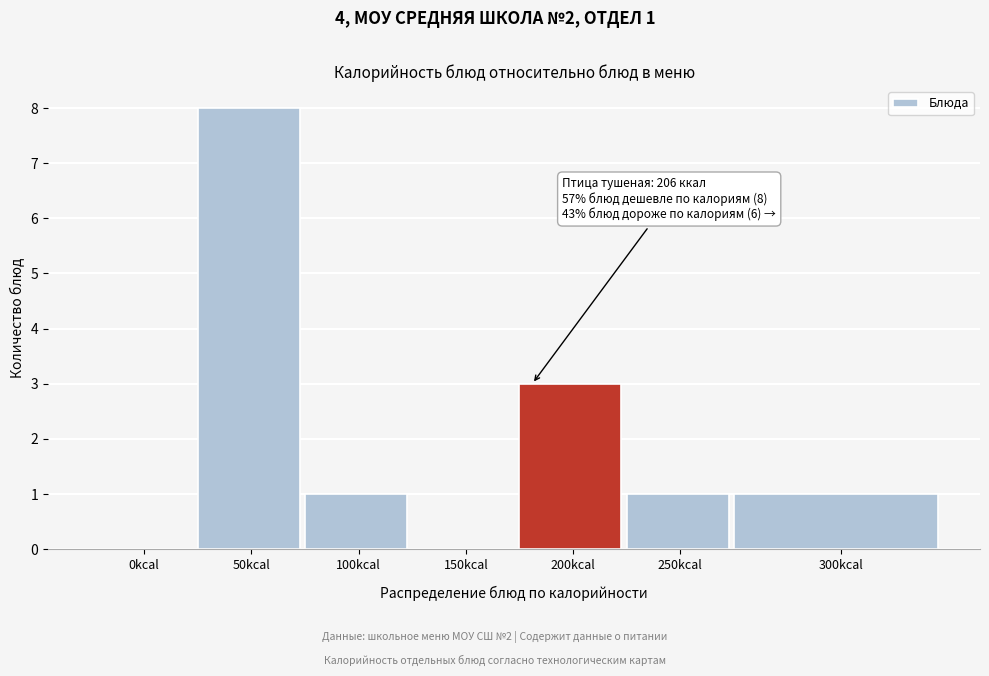

Reading left to right, what are all the values shown in this chart?

0kcal=0	50kcal=8	100kcal=1	150kcal=0	200kcal=3	250kcal=1	300kcal=1